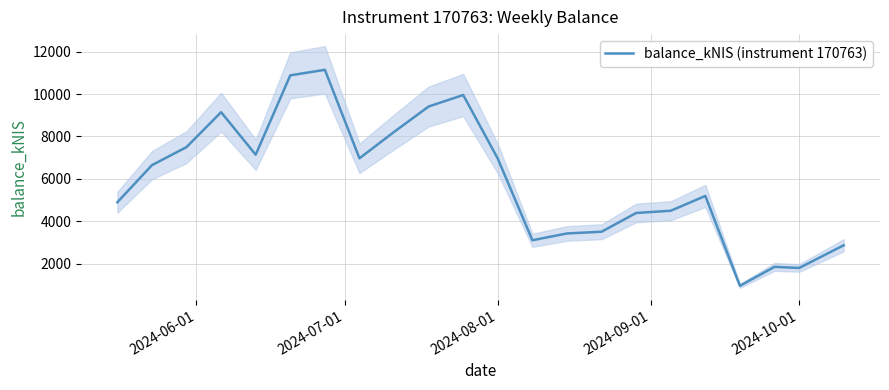

What is the highest value of the balance_kNIS (instrument 170763) series?

11142.6